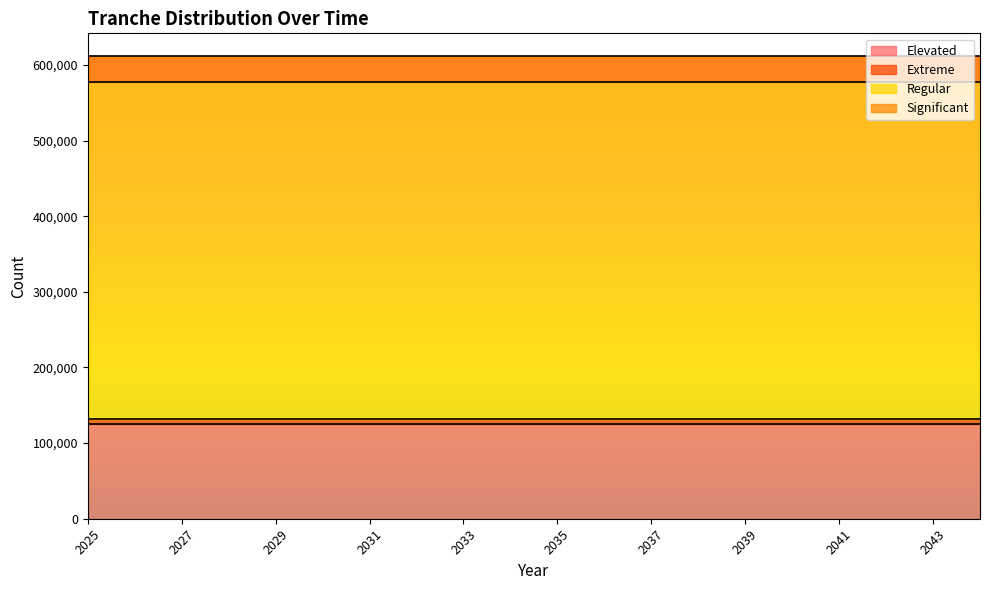

How many distinct data groups are displayed?

4